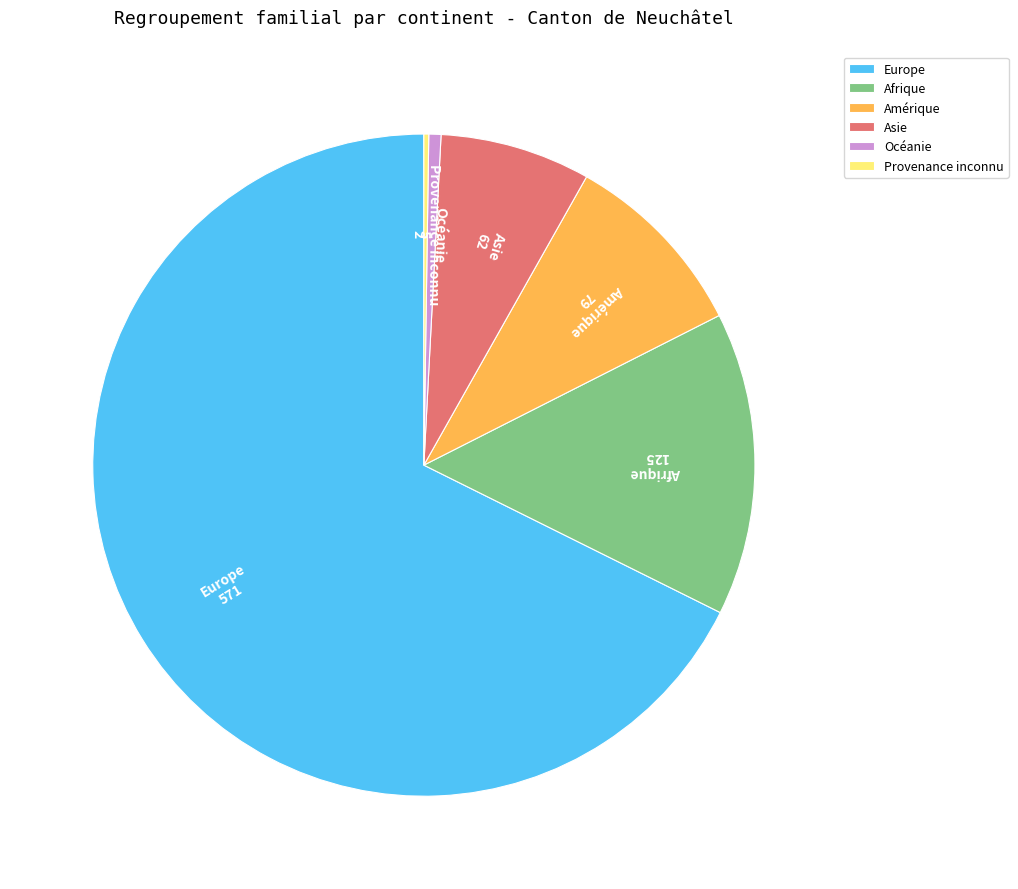

The Amérique slice represents 9% of the pie. True or false?

True